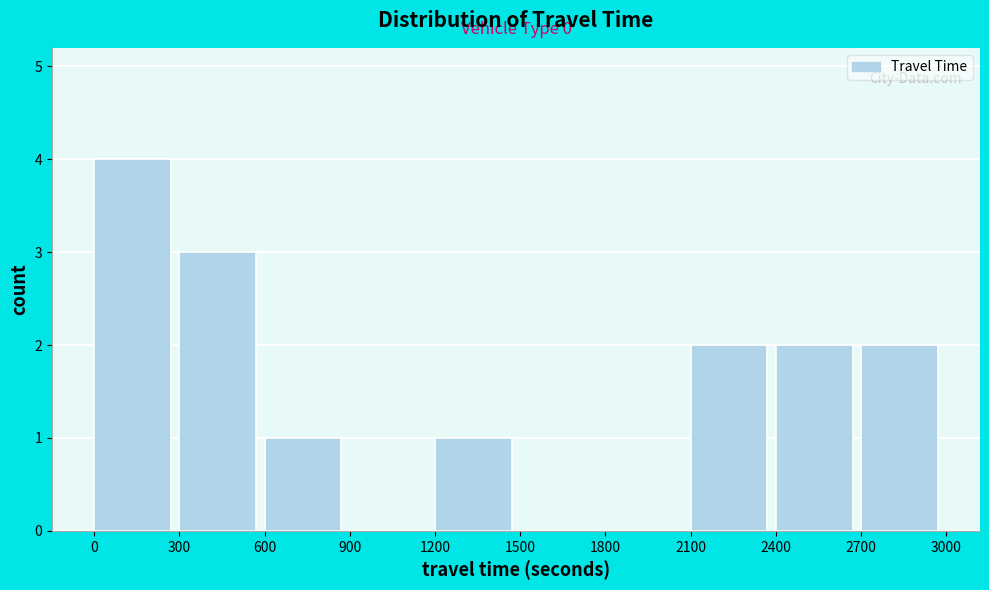

Over which range of the x-axis is the bar tallest?

0 to 300